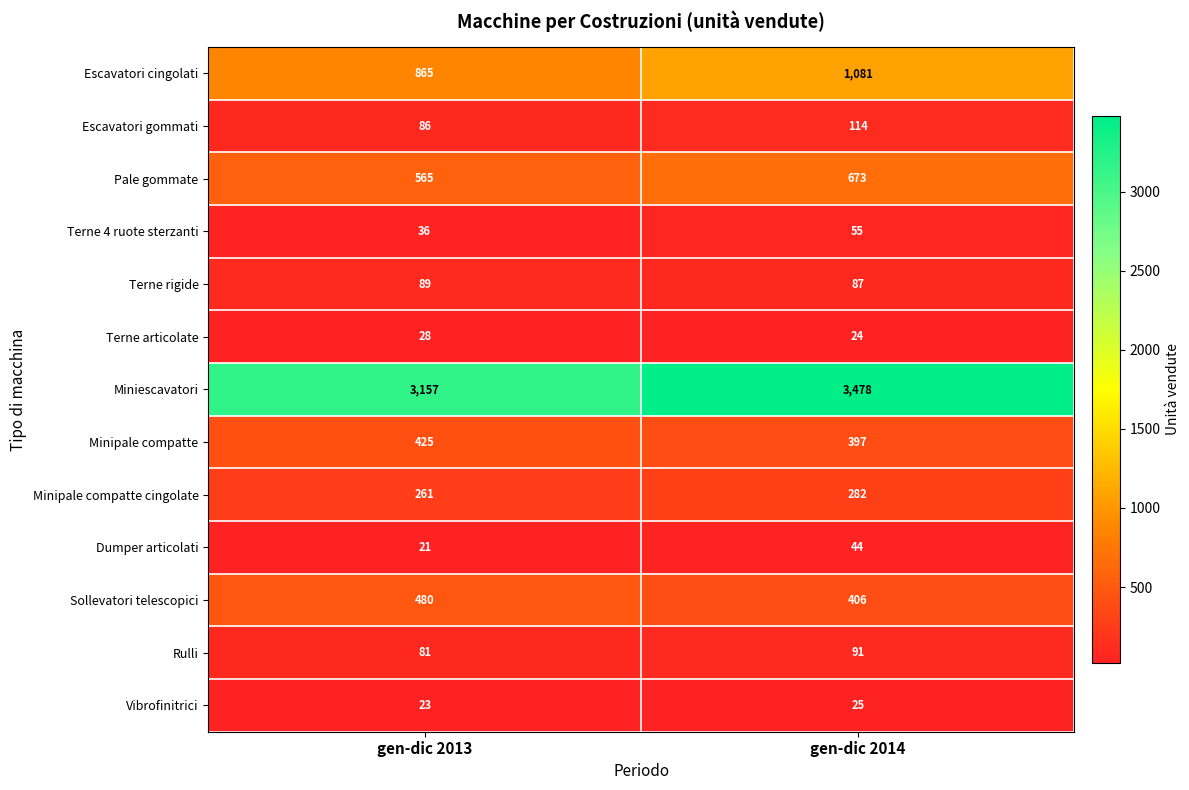

What is the sum of all Minipale compatte cingolate values?

543